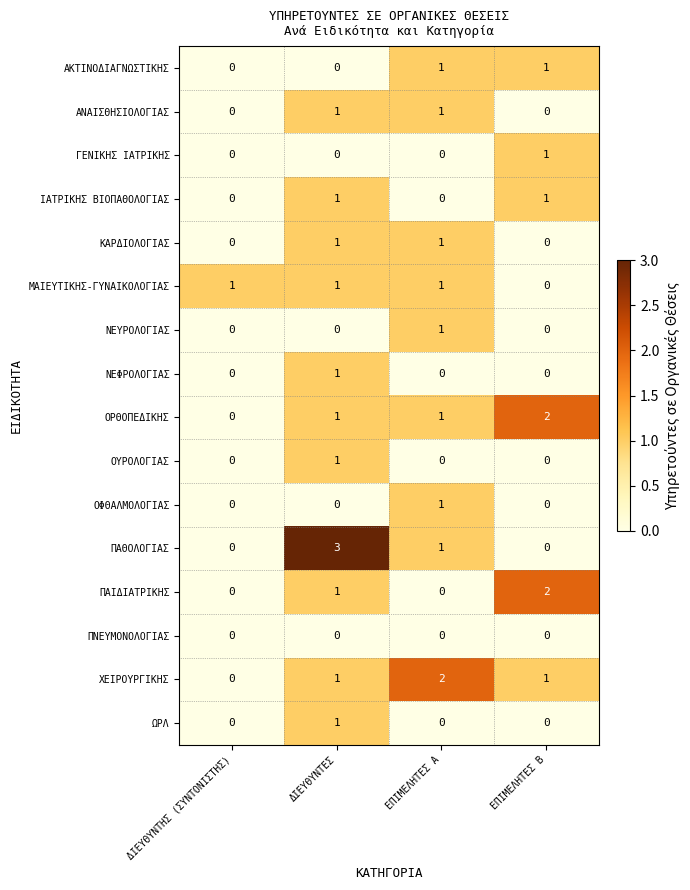

Count the number of data series in this chart.

16